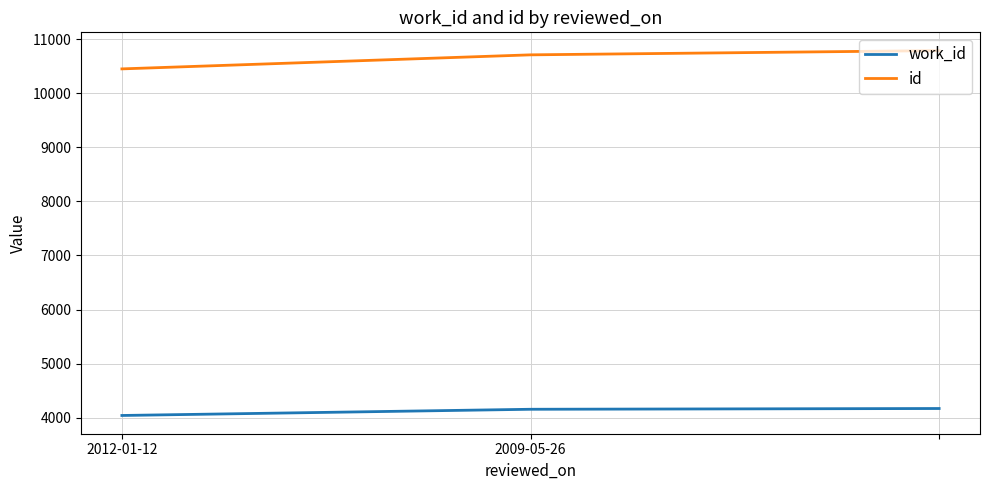

At how many categories does at least one series exceed 7283?

3